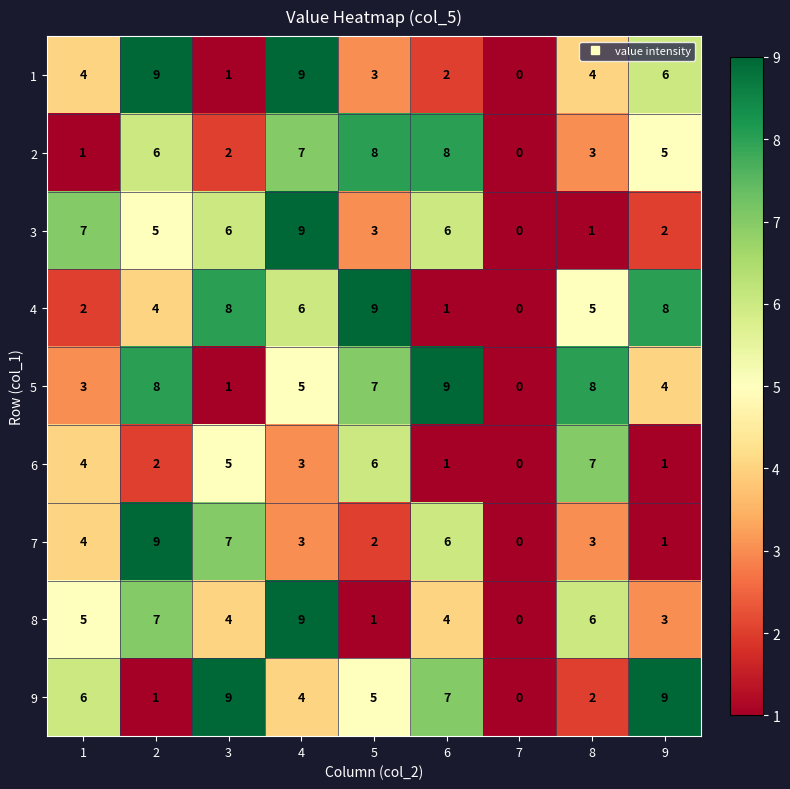

Which series has the largest total across all categories?

5